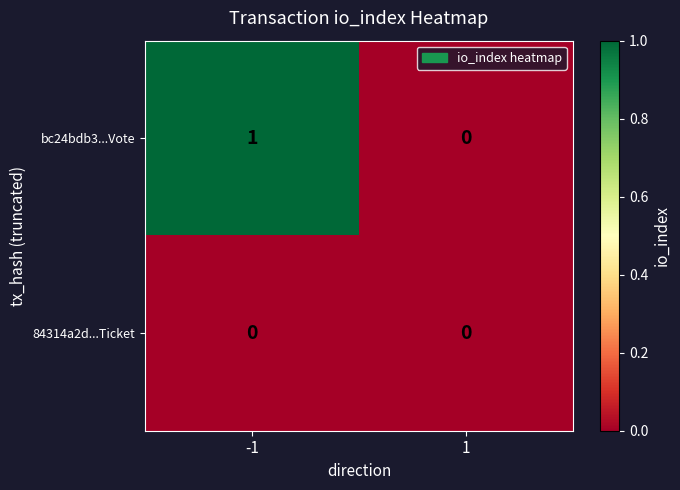

At which category is the sum across all series the highest?

-1